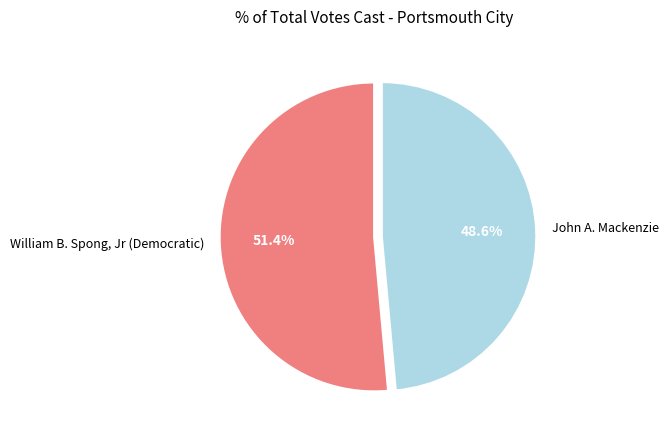

Rank the categories by value from highest to lowest.

William B. Spong, Jr (Democratic), John A. Mackenzie